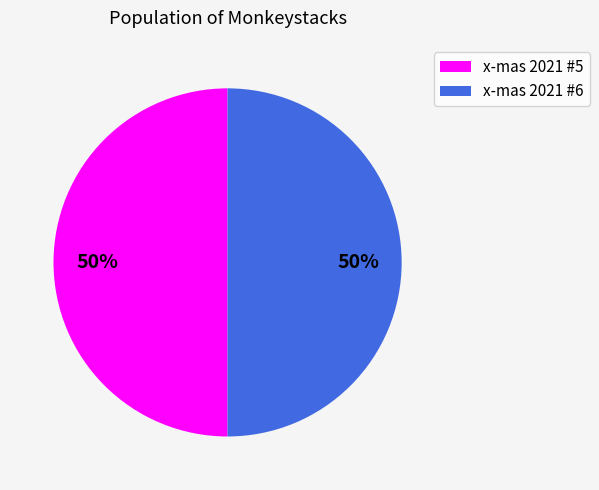

Is the sum of x-mas 2021 #5 and x-mas 2021 #6 greater than half?

Yes